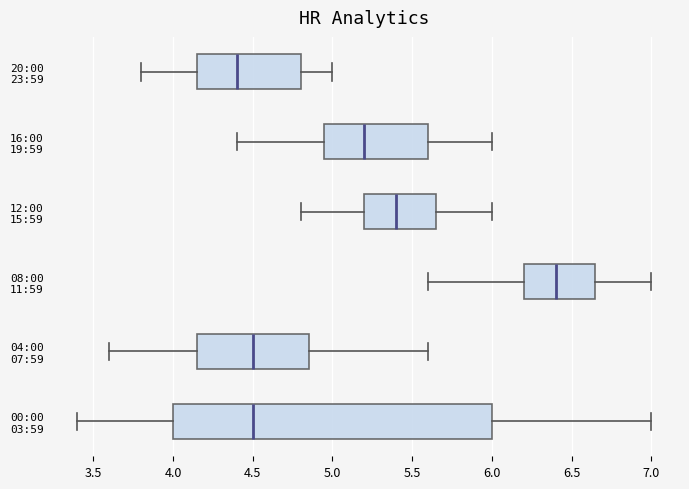

Which box's median line is the furthest to the left?

20:00 23:59